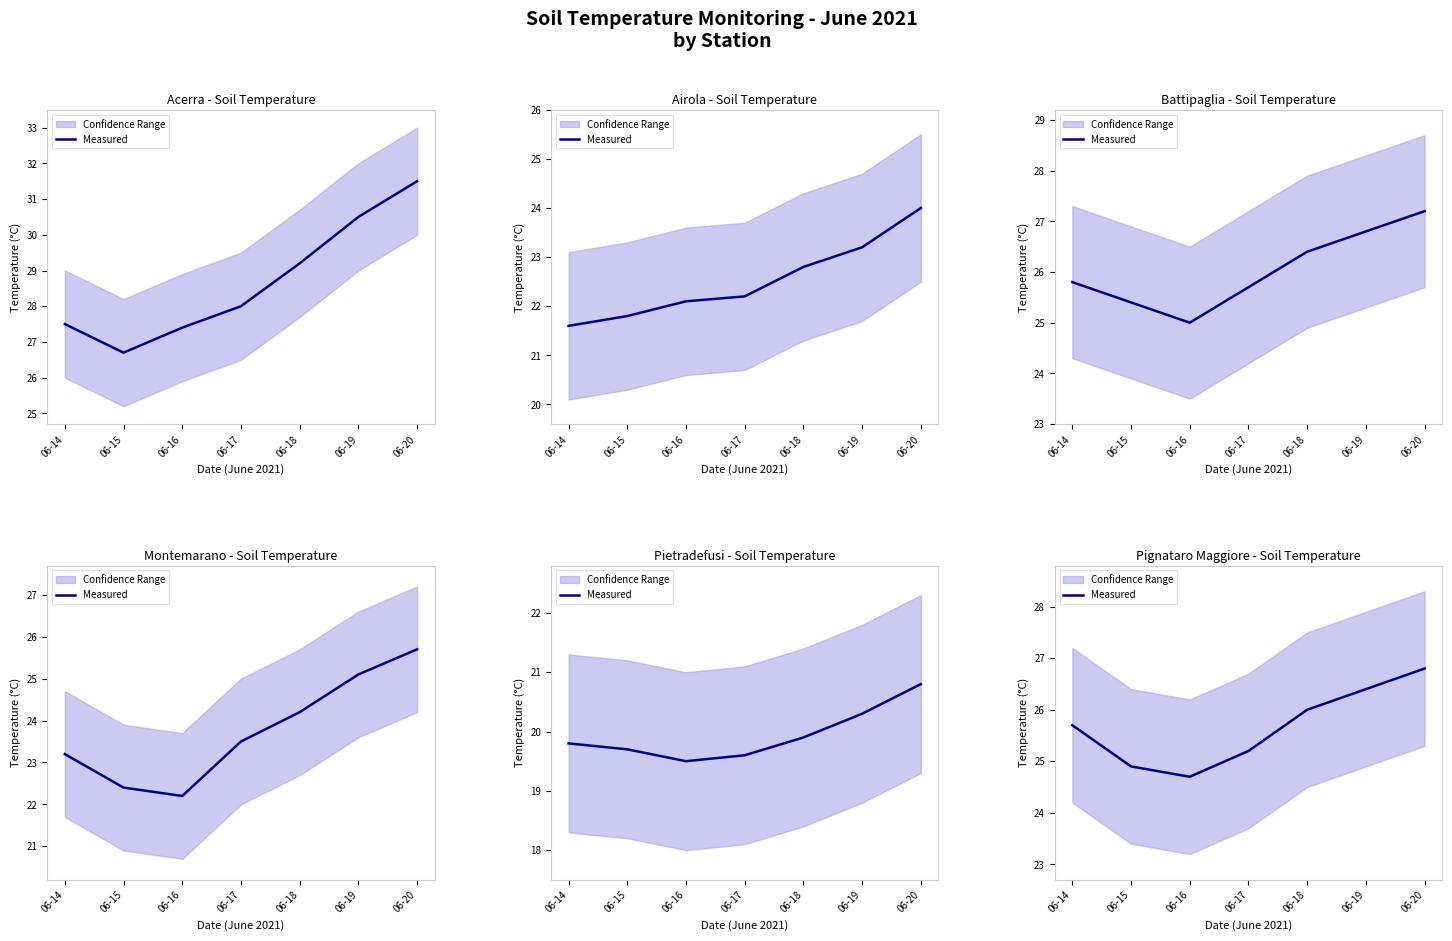

Which has a higher value, 06-18 or 06-15?

06-18